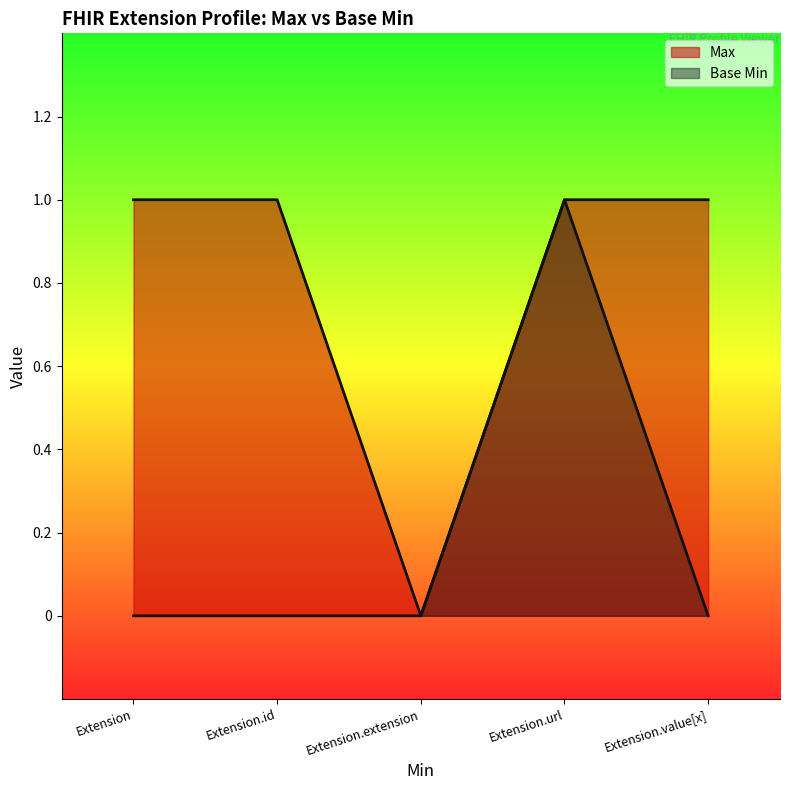

How many distinct data groups are displayed?

2